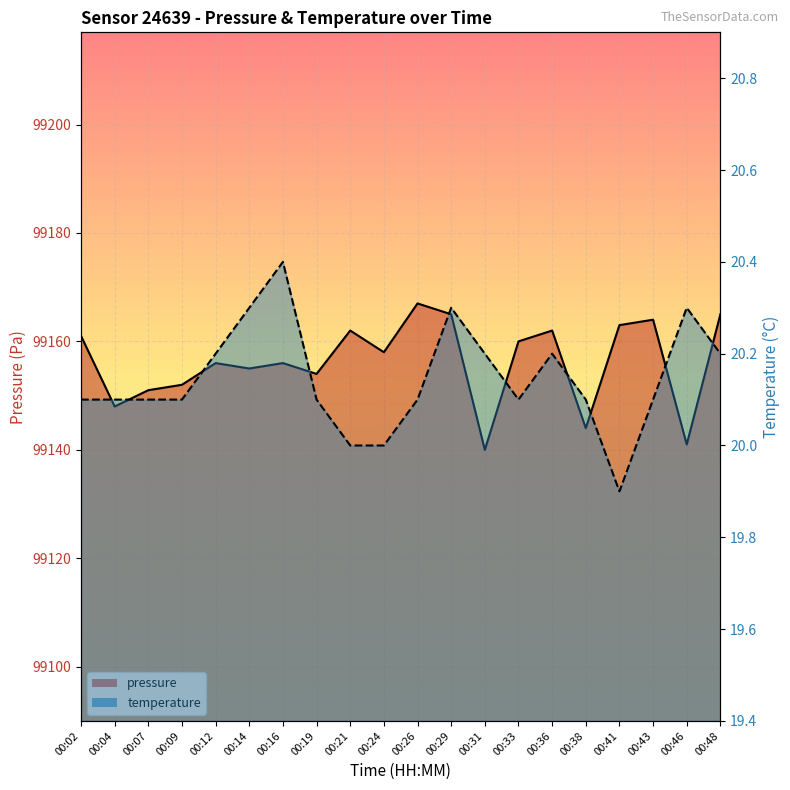

Which series has the widest spread of values?

pressure